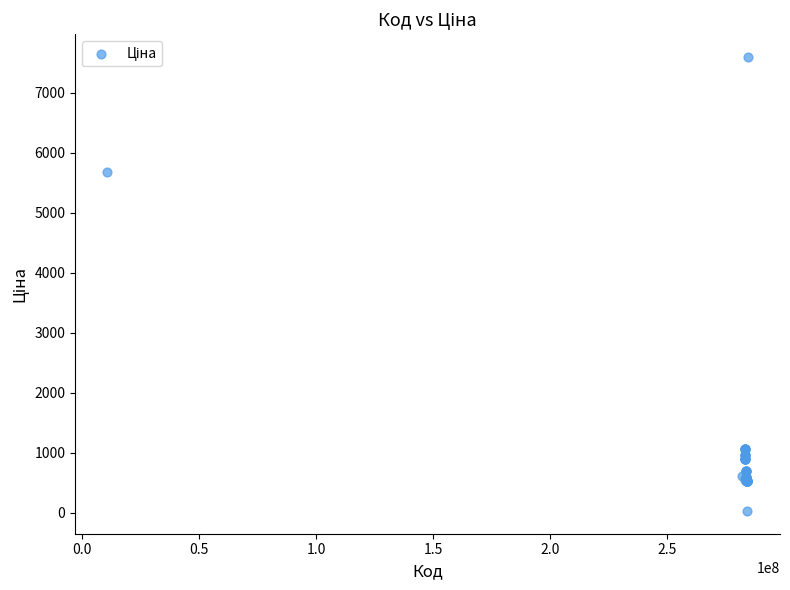

What Y value in the scatter plot is closest to 3814?

5673.8